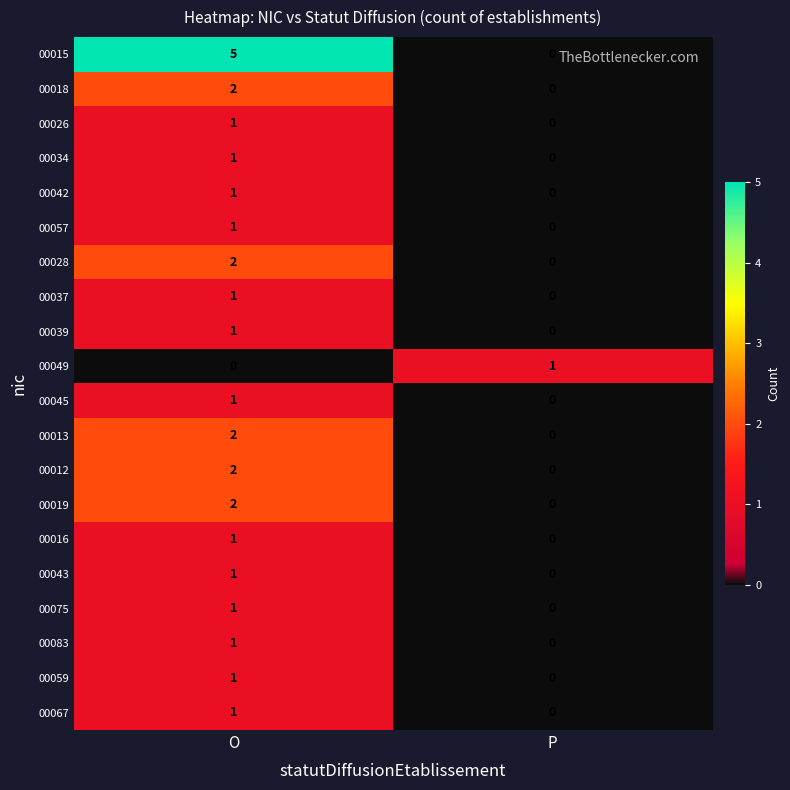

Which label corresponds to the largest value in the chart?

O